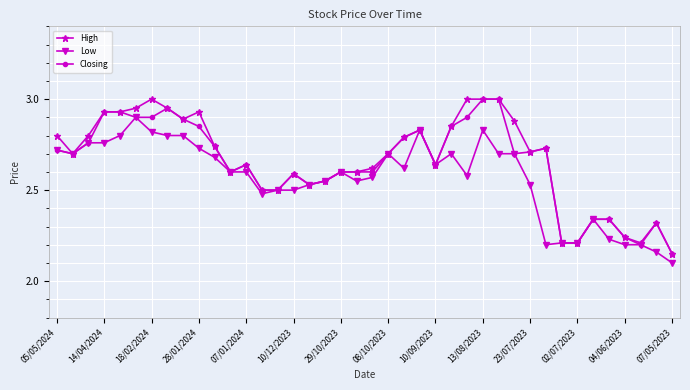

True or false: Closing has more than 2 points higher than both neighbors.

True